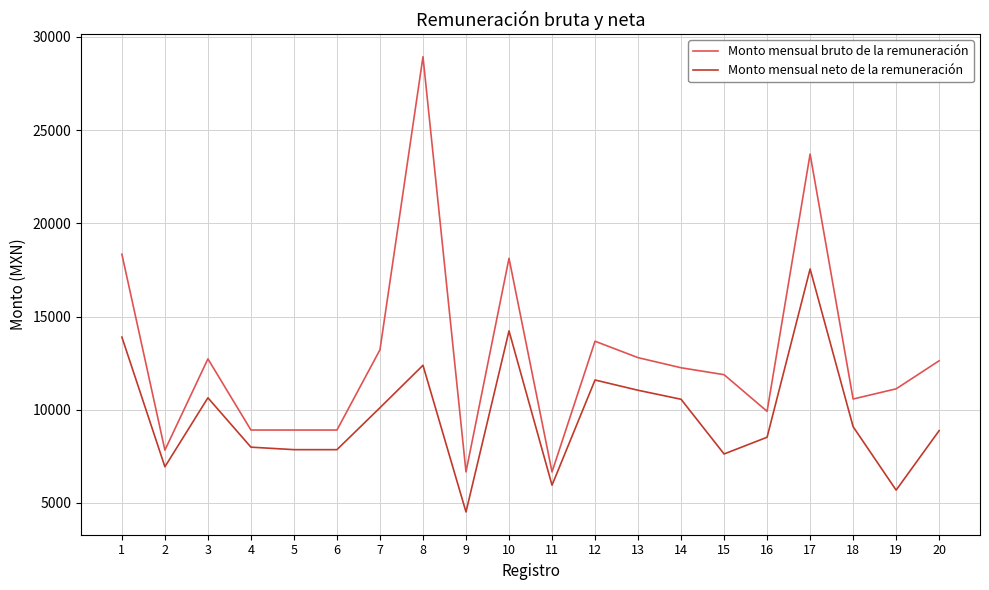

What is the total value across all series at 5?

16771.2